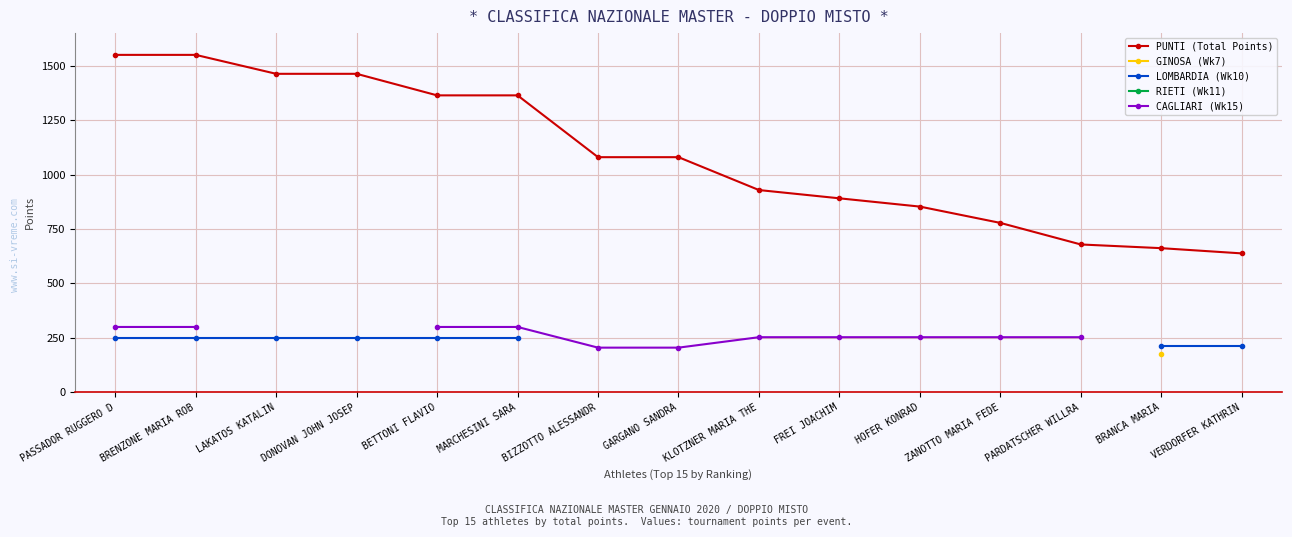

The PUNTI (Total Points) series shows 1364 at BETTONI FLAVIO. True or false?

True